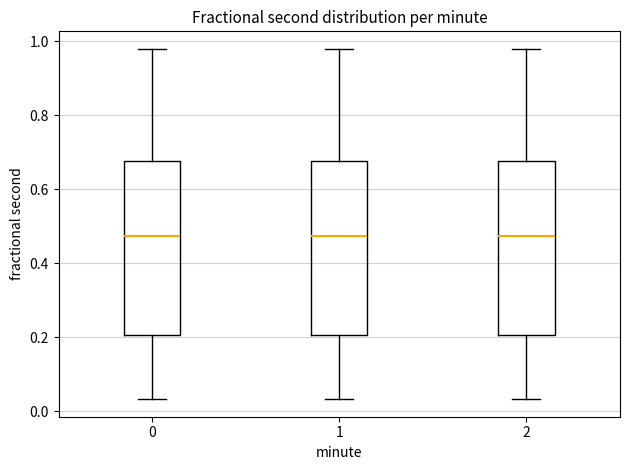

Where is the upper edge of the box at x = 2 on the y-axis? The values are not printed on the chart, so give them approximately, as read against the axis.

0.68